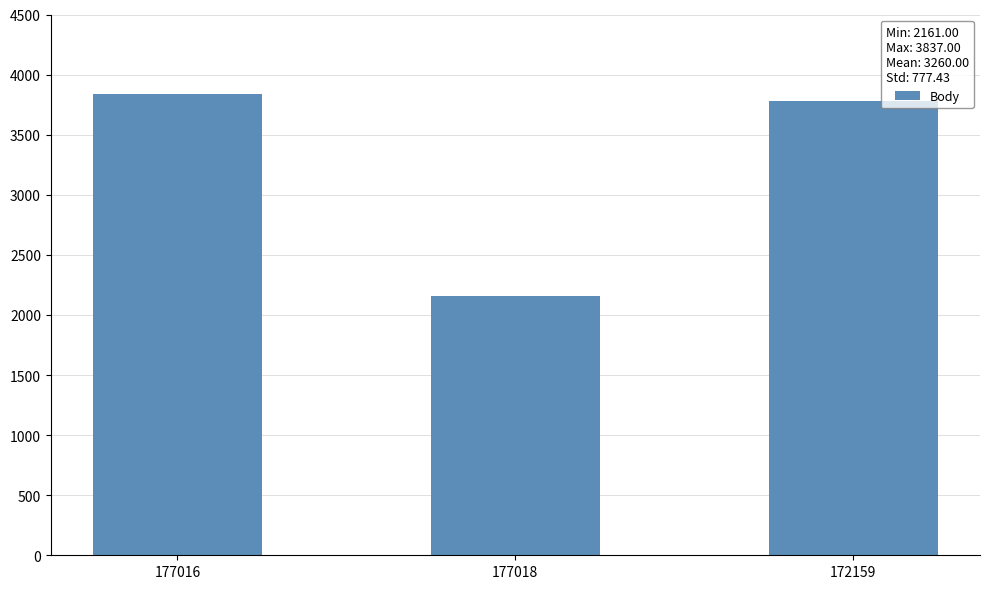

What is the label of the 1st bar from the left?

177016